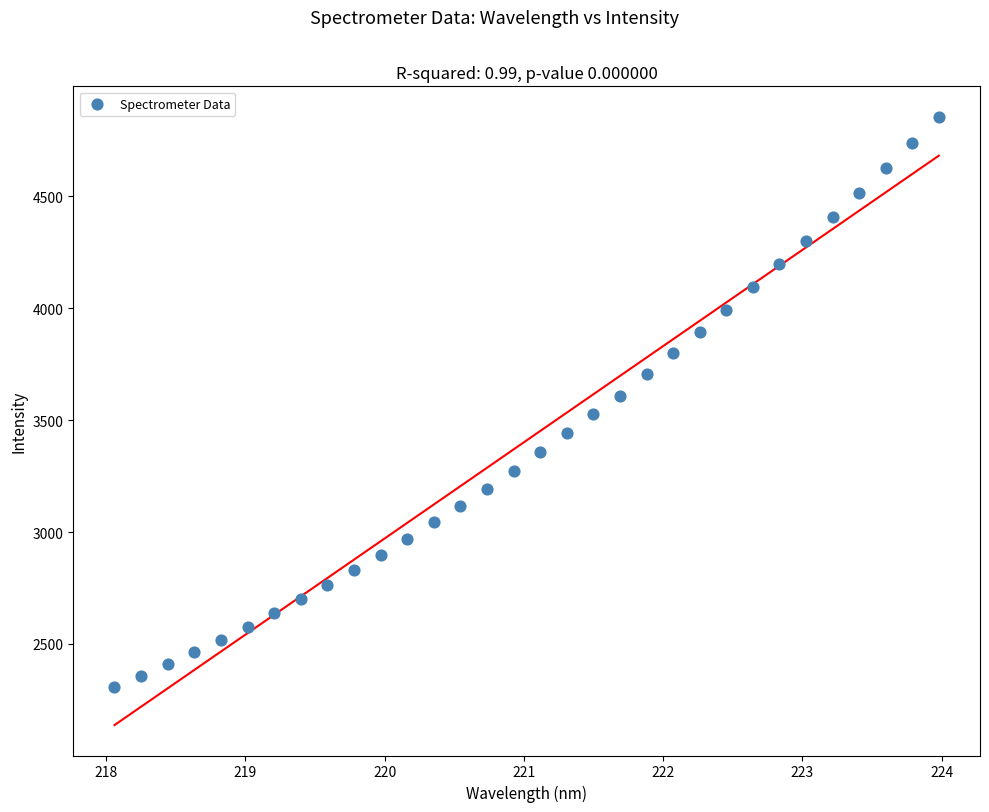

What is the range of X values (max minus min)?

5.9